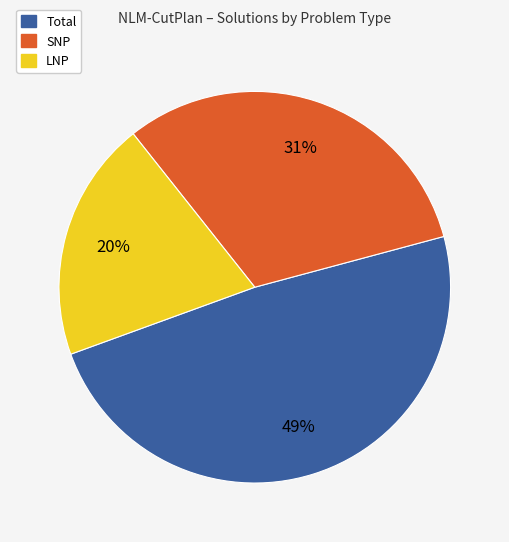

To the nearest percent, what percentage of the pie is LNP?

20%